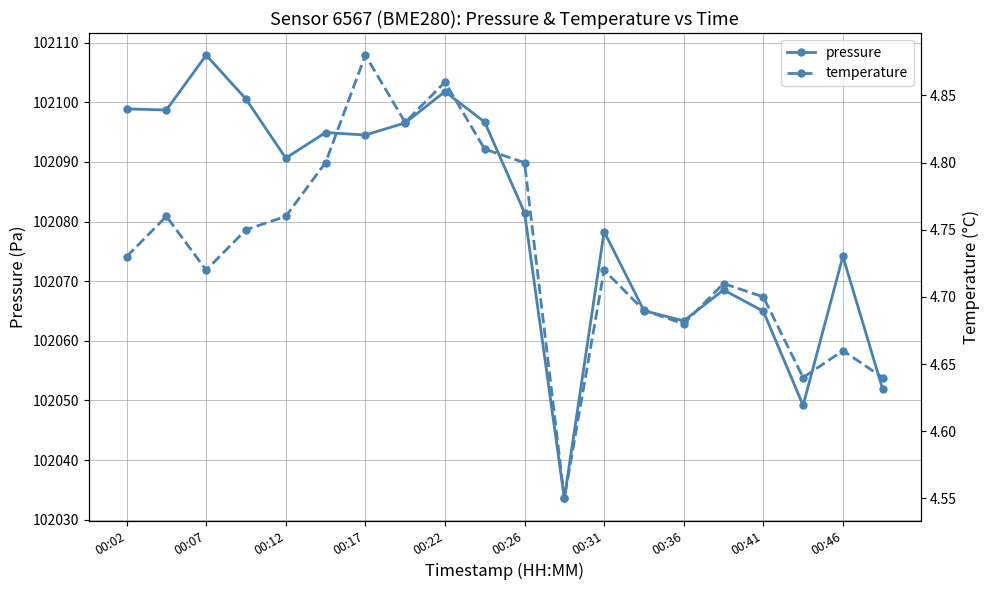

What is the minimum value for pressure?

102033.6